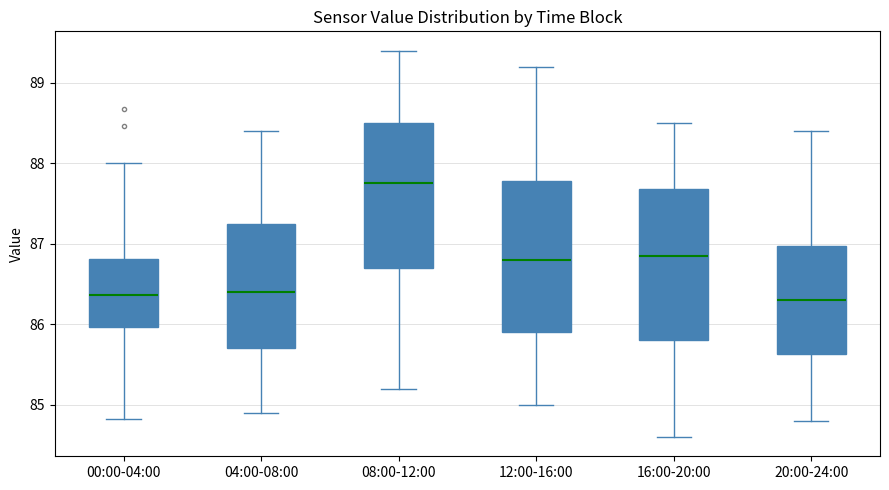

Reading left to right, read every box against the y-axis: the position of its median line, the range the box covers, and the ends of its whiskers. The values are not printed on the chart, so give them approximately, as read against the axis.

00:00-04:00: median 86.4, box 86.0 to 86.8, whiskers 84.8 to 88.0
04:00-08:00: median 86.4, box 85.7 to 87.3, whiskers 84.9 to 88.4
08:00-12:00: median 87.8, box 86.7 to 88.5, whiskers 85.2 to 89.4
12:00-16:00: median 86.8, box 85.9 to 87.8, whiskers 85.0 to 89.2
16:00-20:00: median 86.9, box 85.8 to 87.7, whiskers 84.6 to 88.5
20:00-24:00: median 86.3, box 85.6 to 87.0, whiskers 84.8 to 88.4